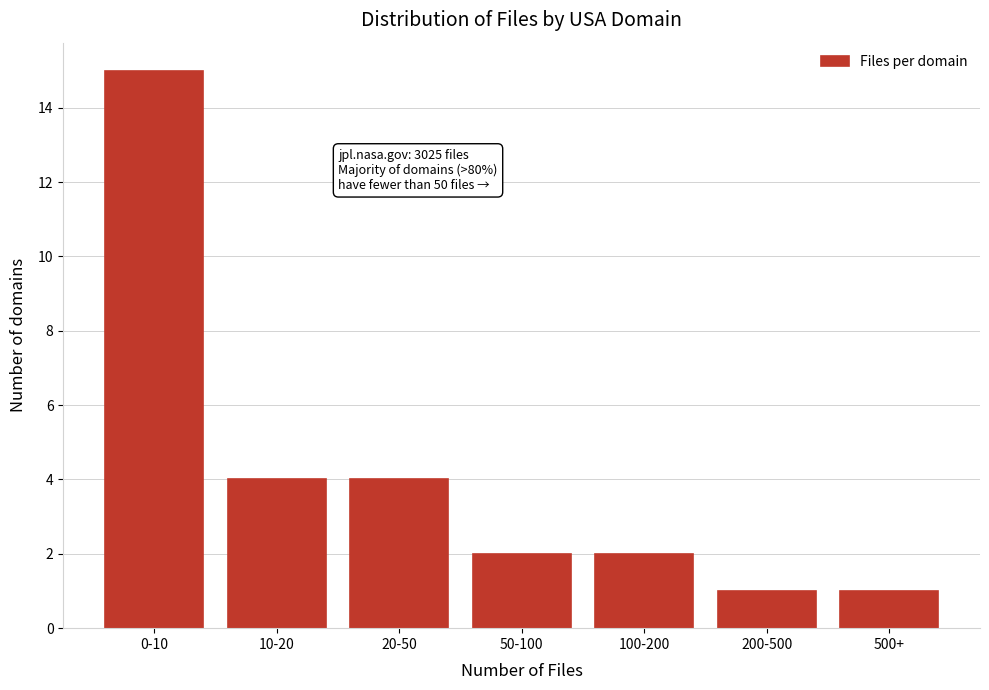

Reading right to left, what are all the values shown in this chart?

1	1	2	2	4	4	15